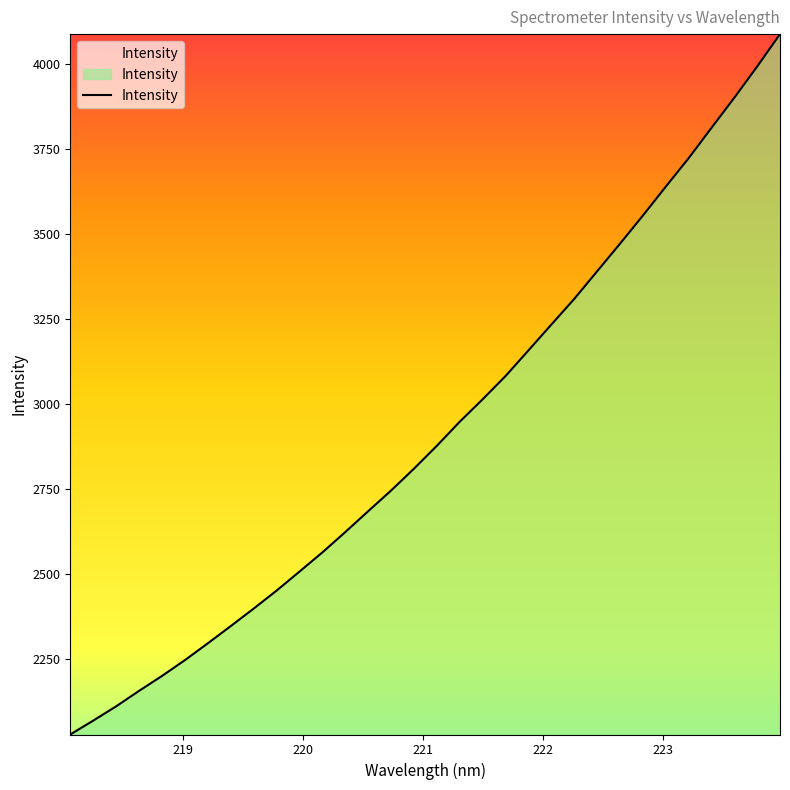

What is the smallest value displayed?

2029.2